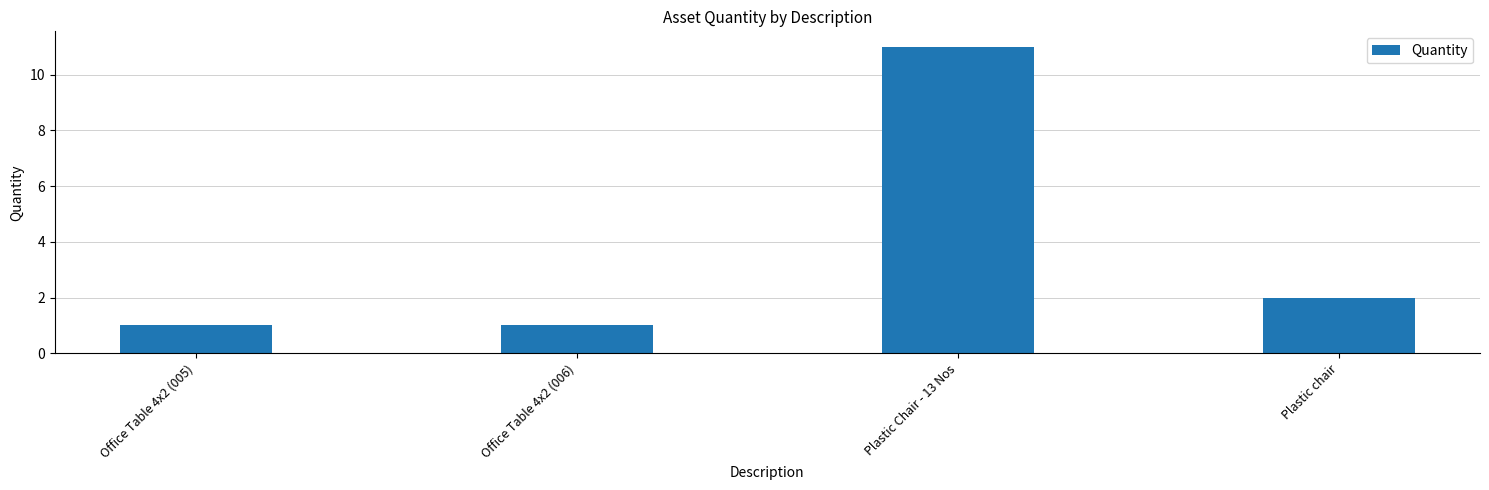

What is the sum of the values at Plastic Chair - 13 Nos and Office Table 4x2 (006)?

12